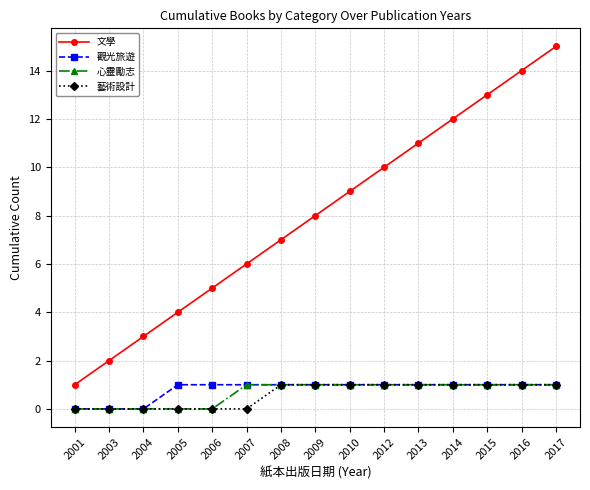

Count the number of data series in this chart.

4